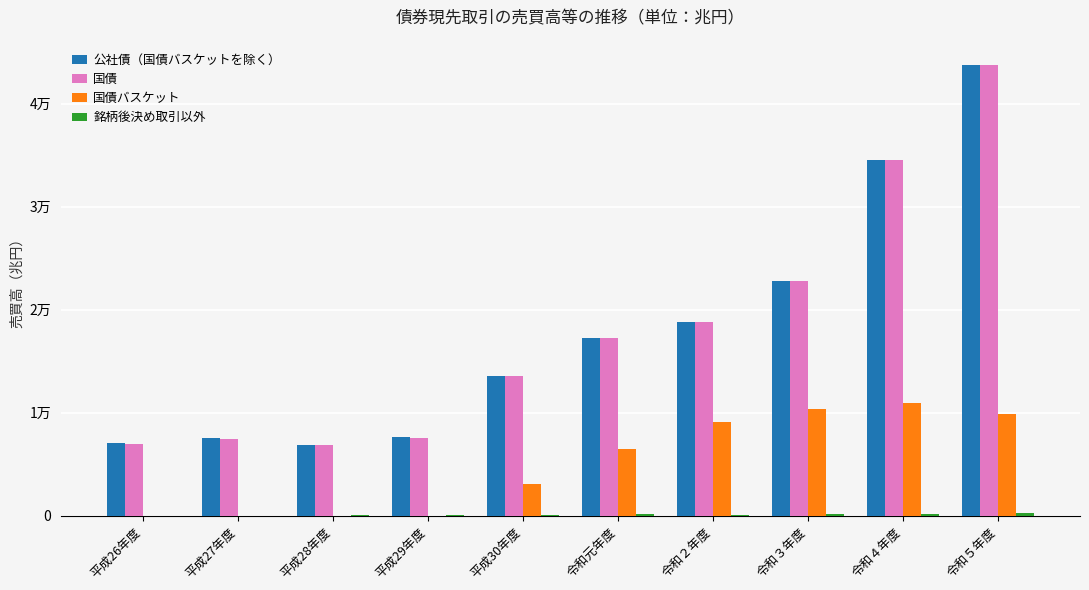

The value of 公社債（国債バスケットを除く） at 令和３年度 is 11966.8. True or false?

False